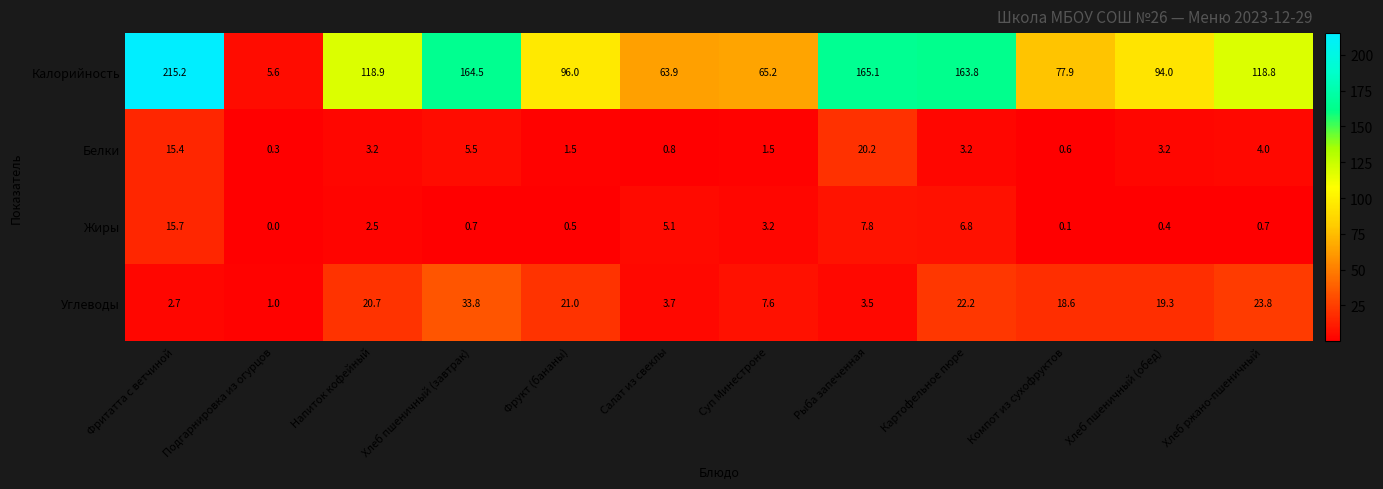

What is the difference between the highest and lowest values at Компот из сухофруктов?

77.8